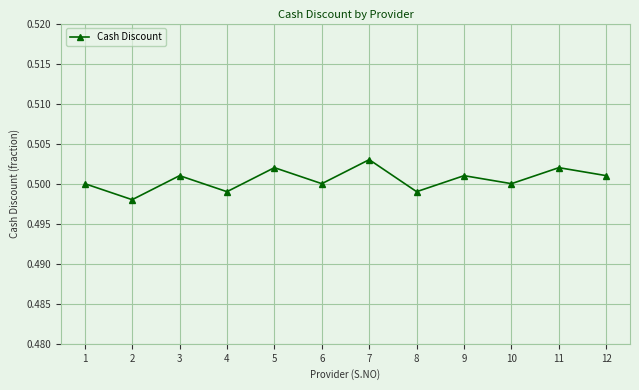

What is the sum of all values?

6.0